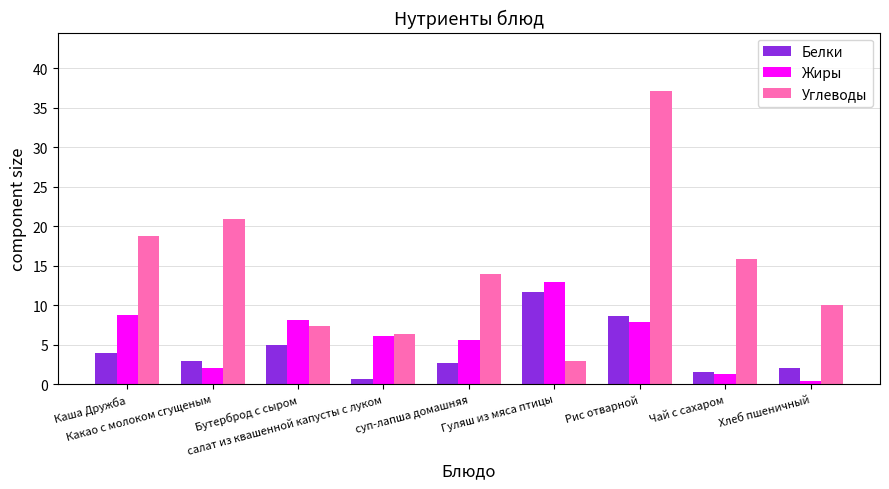

What value does the Белки series have at Чай с сахаром?

1.5